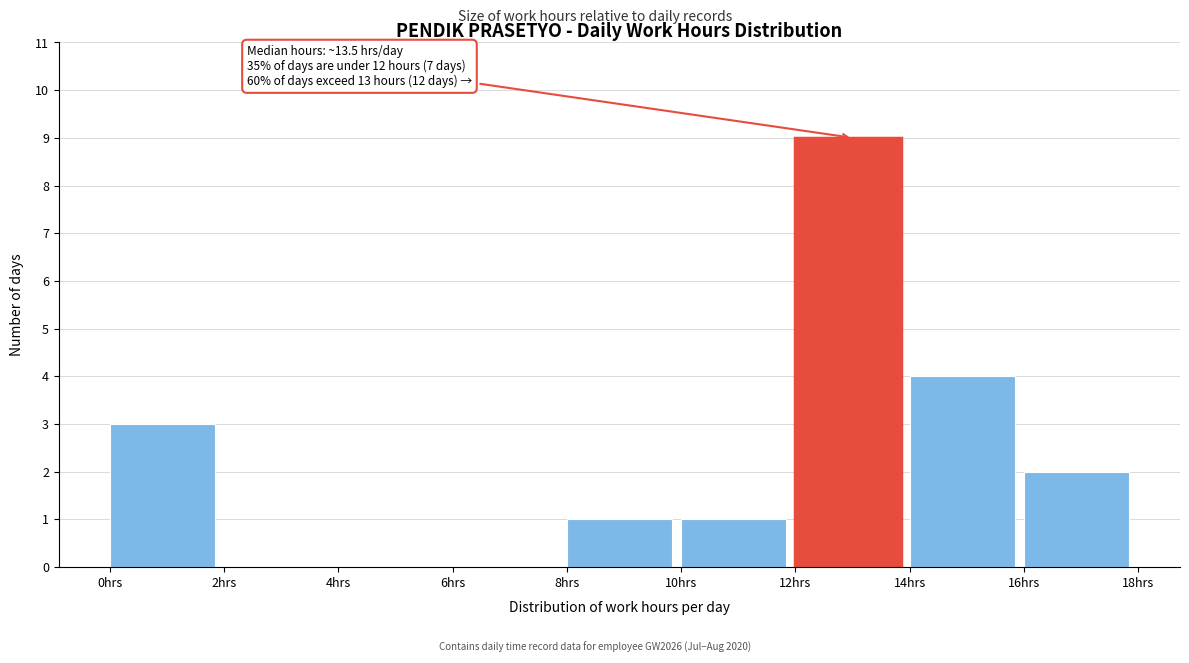

Which range on the x-axis has the tallest bar?

12 to 14